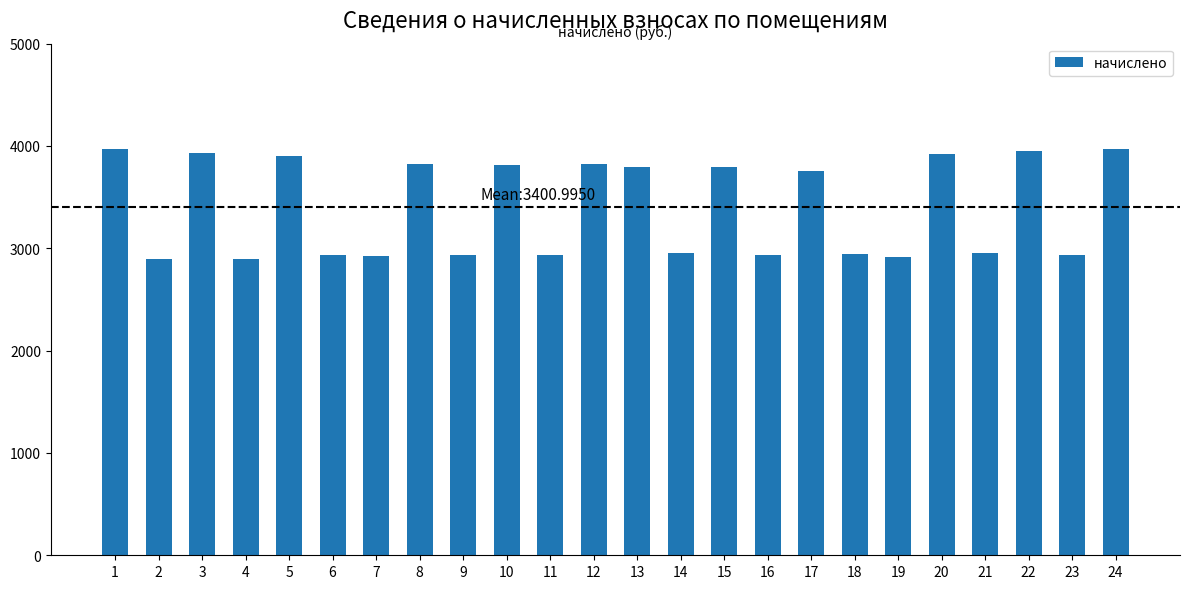

What is the sum of all values?

81623.9